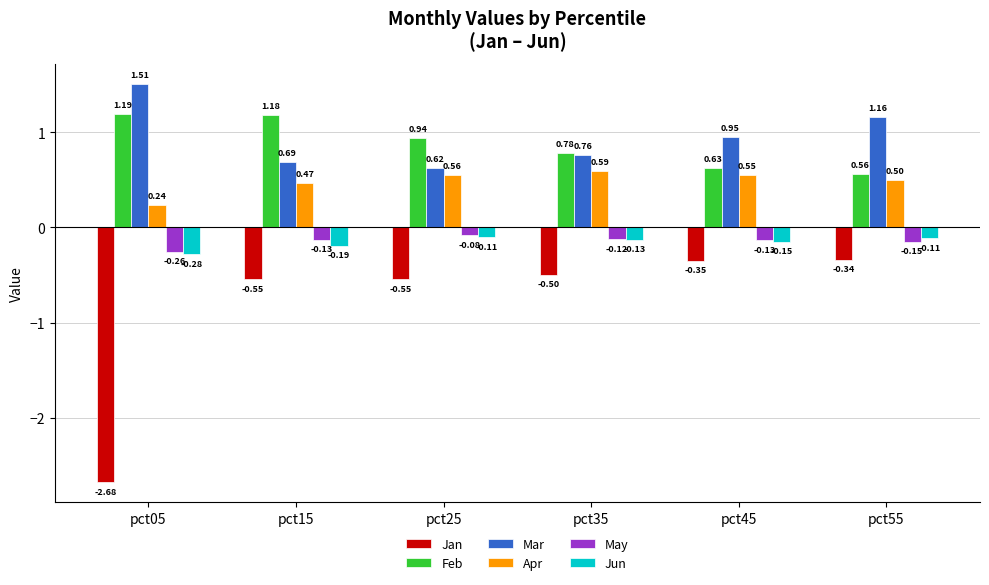

At how many categories does at least one series exceed -1?

6